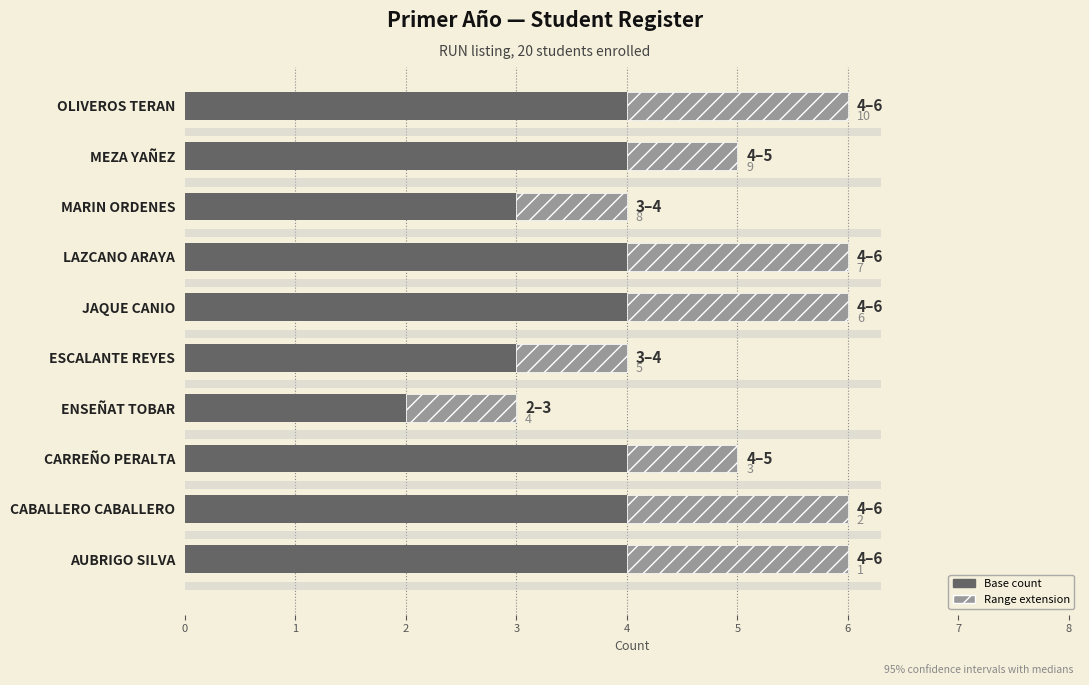

The Range extension series shows 1 at 3. True or false?

True